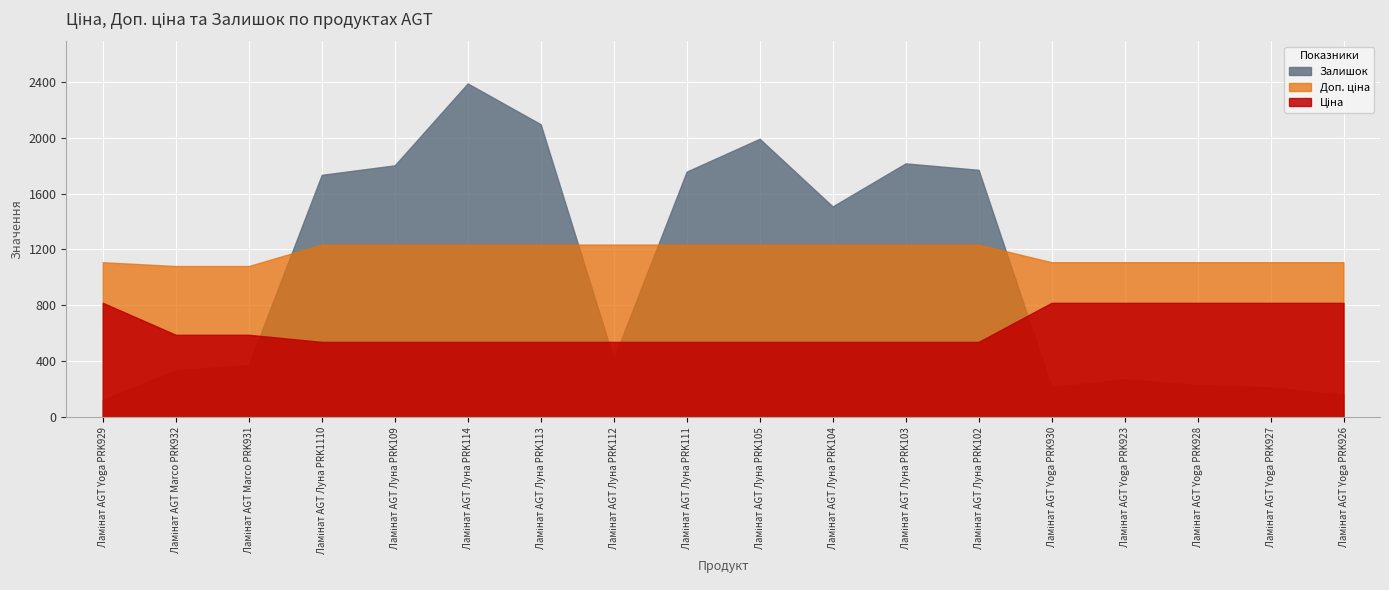

What is the value of the Залишок point at the 2nd from the left?

334.0